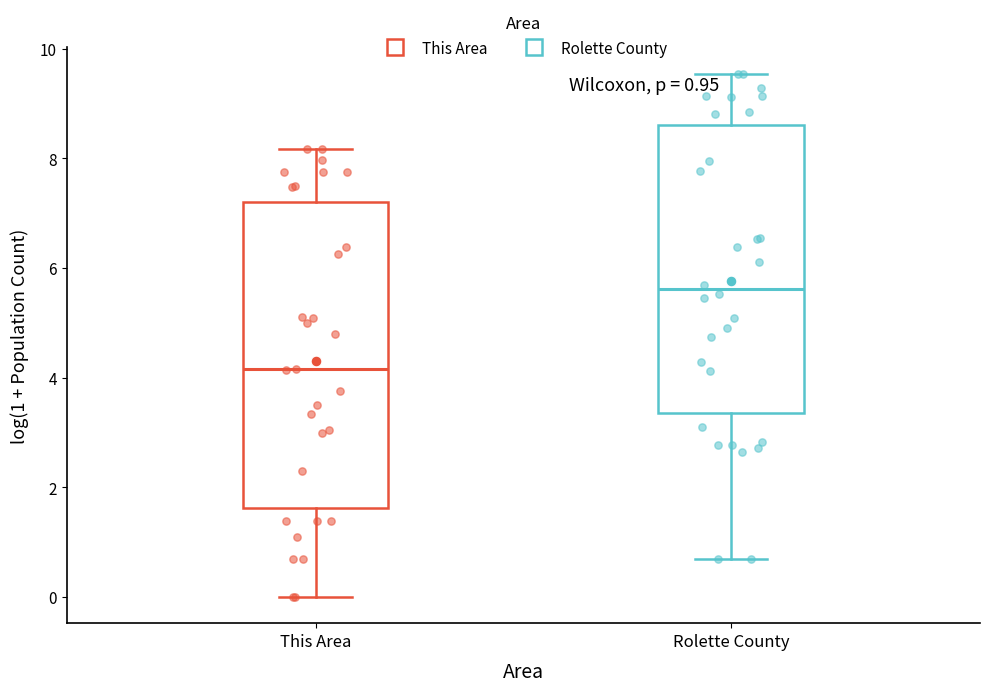

Which box's median line is the lowest?

This Area